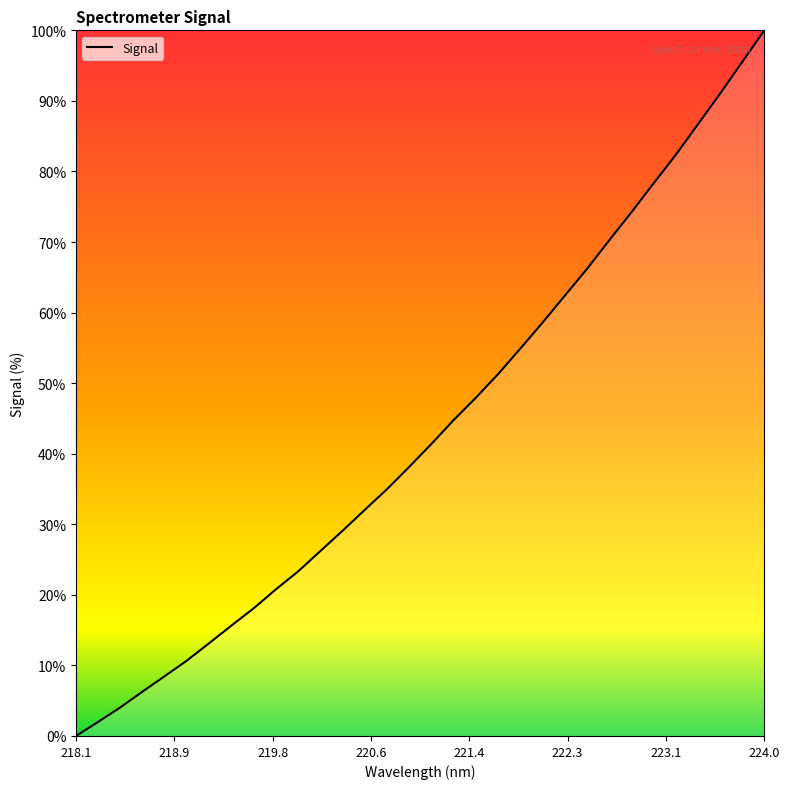

What is the difference between the maximum and minimum values?

100.0